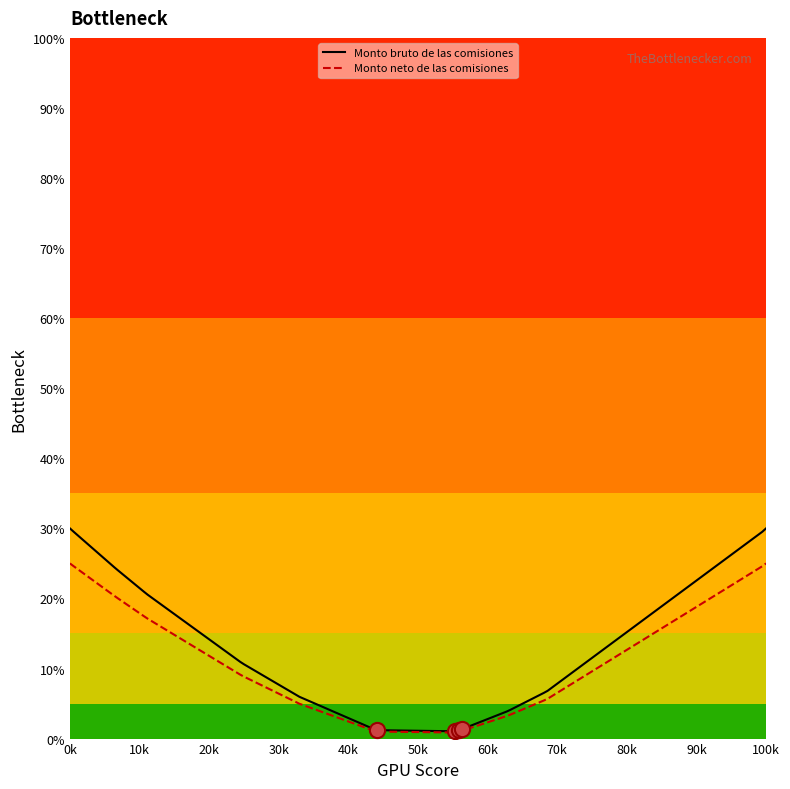

Which series has the largest range (max minus min)?

Monto bruto de las comisiones